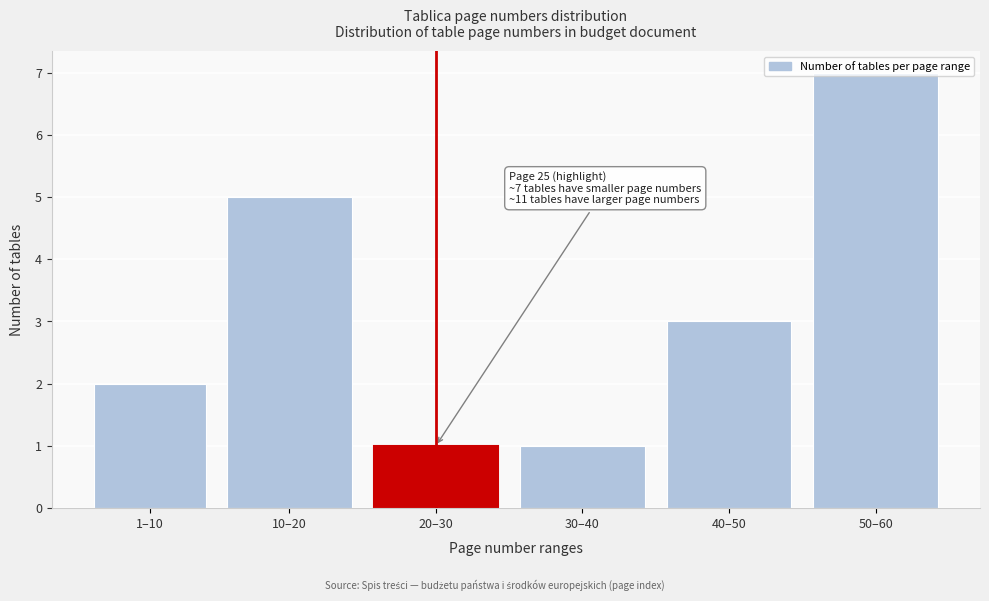

What is the sum of all values?

19